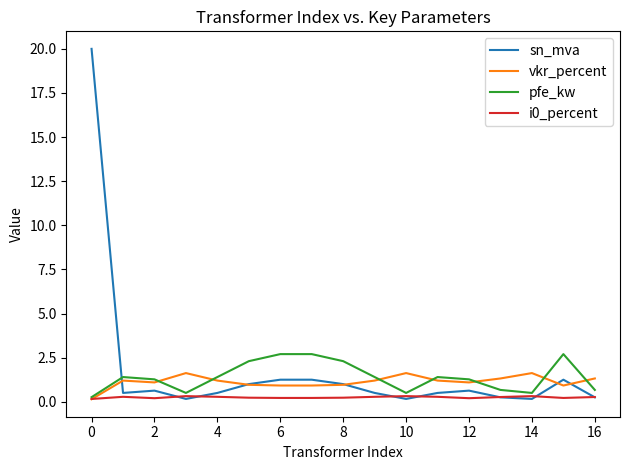

What is the maximum value for sn_mva?

20.0